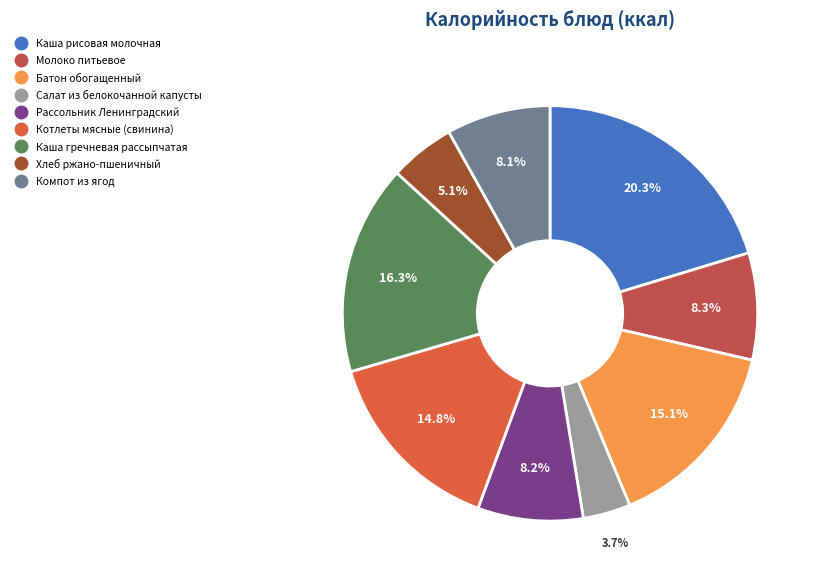

What is the smallest slice in the pie chart?

Салат из белокочанной капусты